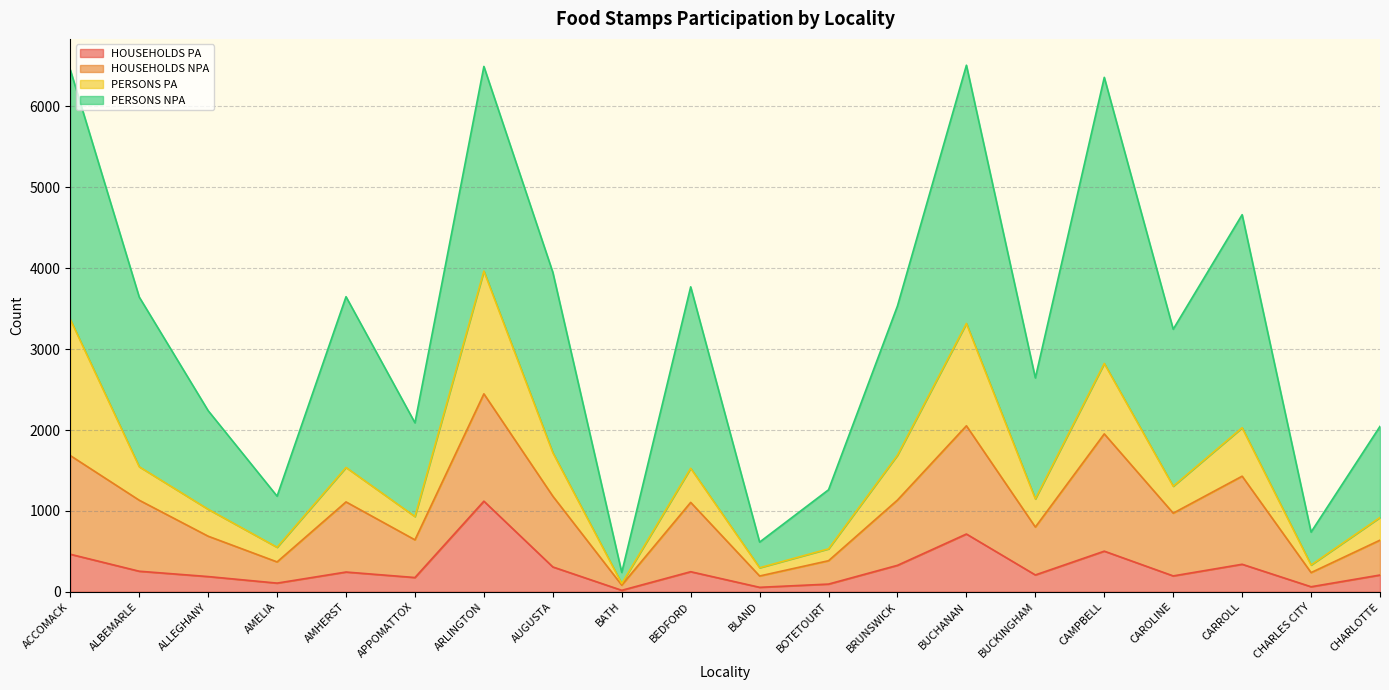

The value of HOUSEHOLDS PA at BUCKINGHAM is 208. True or false?

True